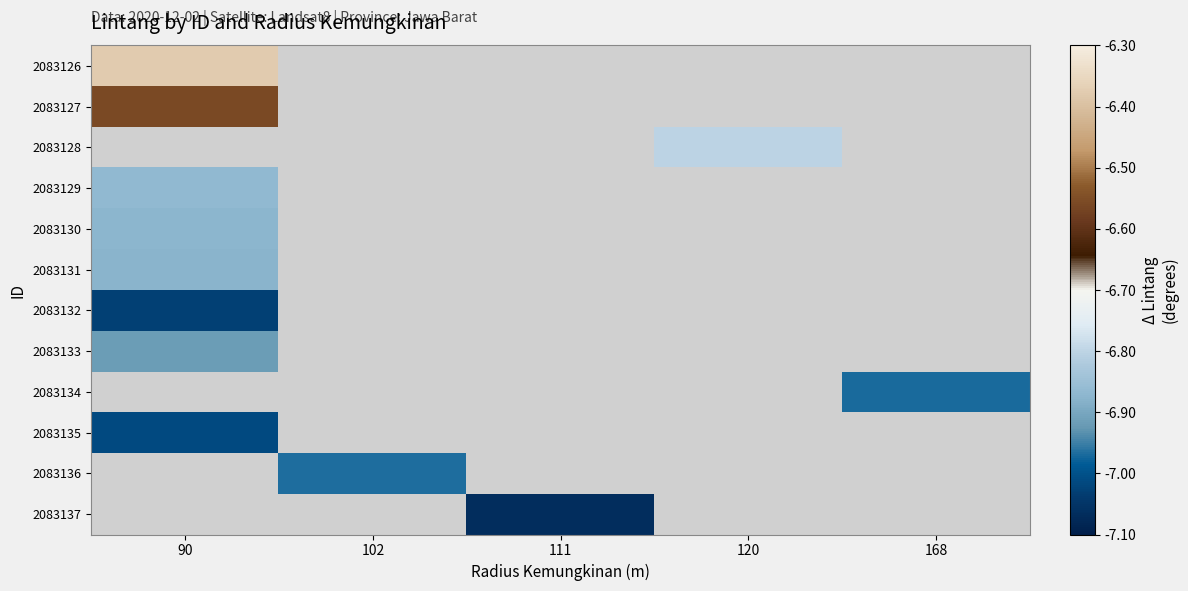

At which category does the chart reach its minimum across all series?

111